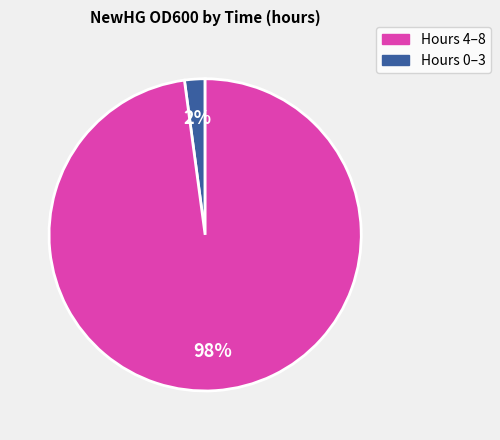

To the nearest percent, what is the average slice percentage?

50%